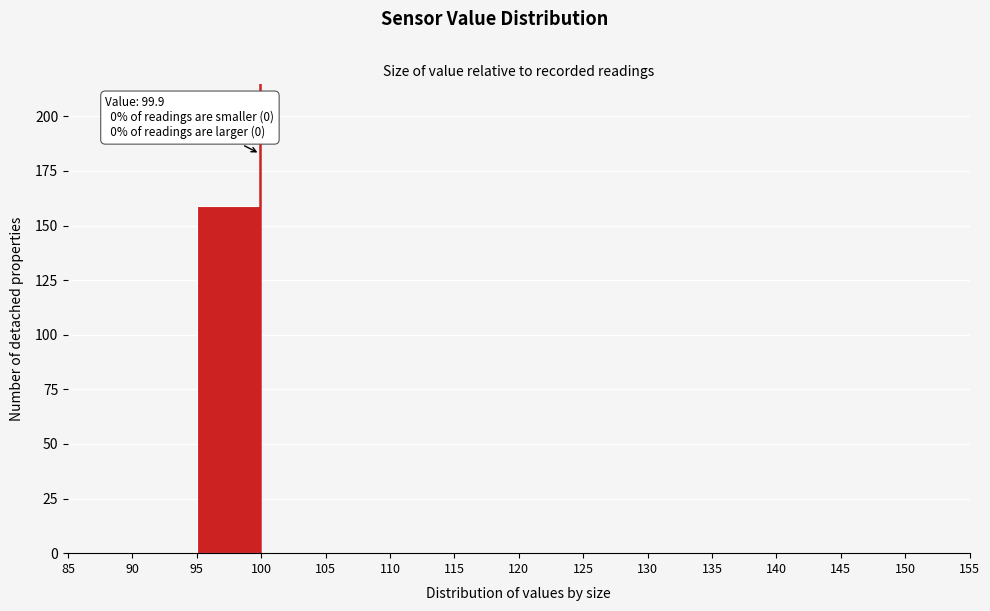

Which range on the x-axis has the tallest bar?

95 to 100